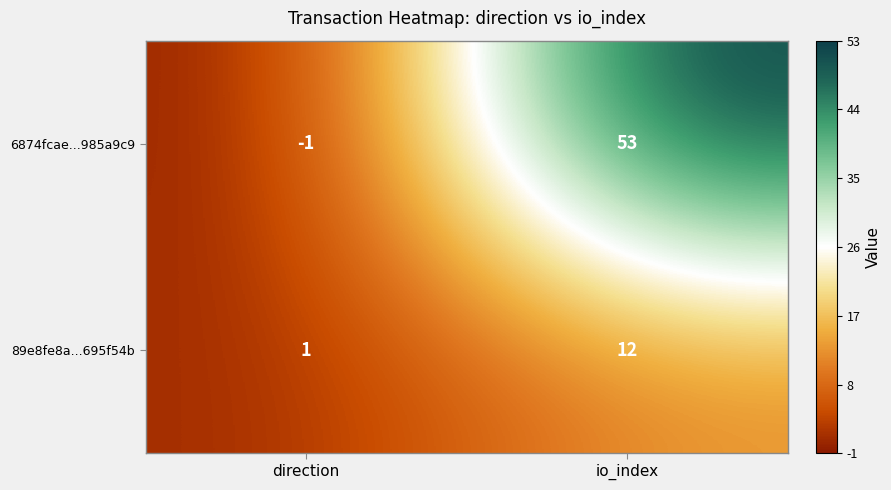

What is the difference between the 89e8fe8a...695f54b values at io_index and direction?

11